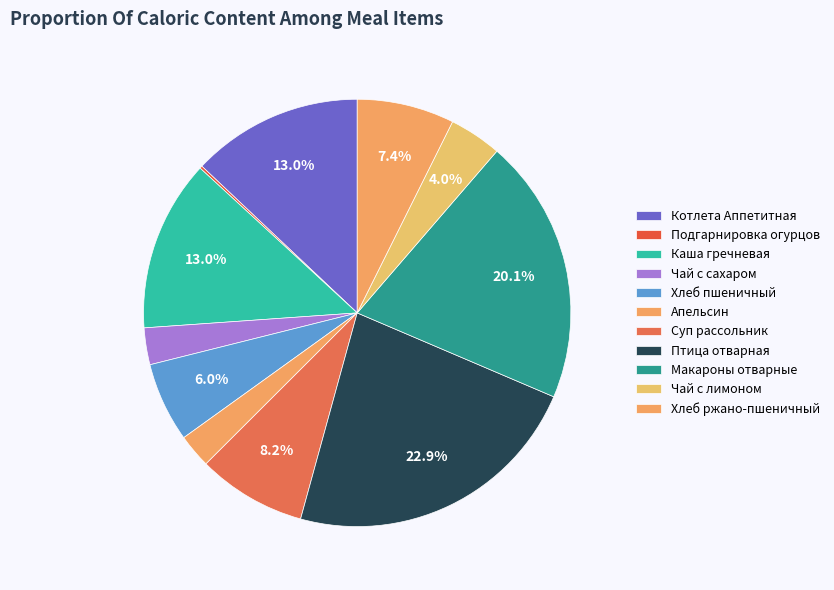

Which slice is the smallest?

Подгарнировка из свежих огурцов